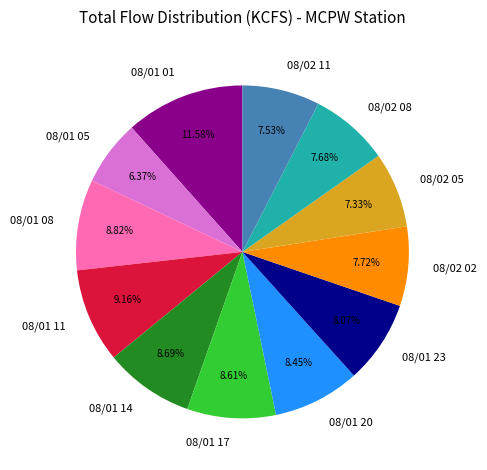

Does 08/01 14 represent more than half of the total?

No